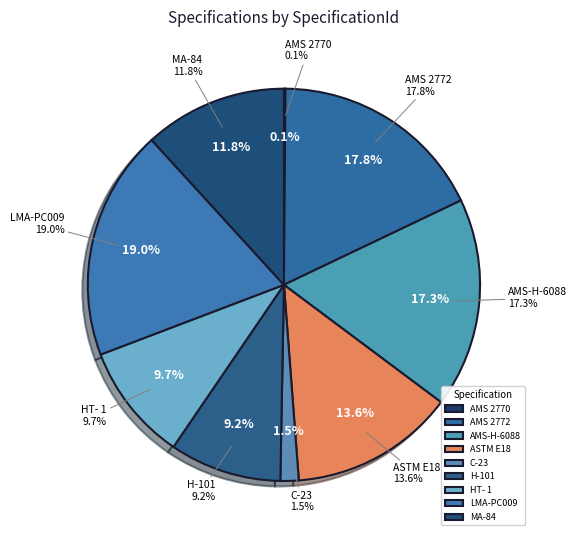

How many segments does this pie chart have?

9